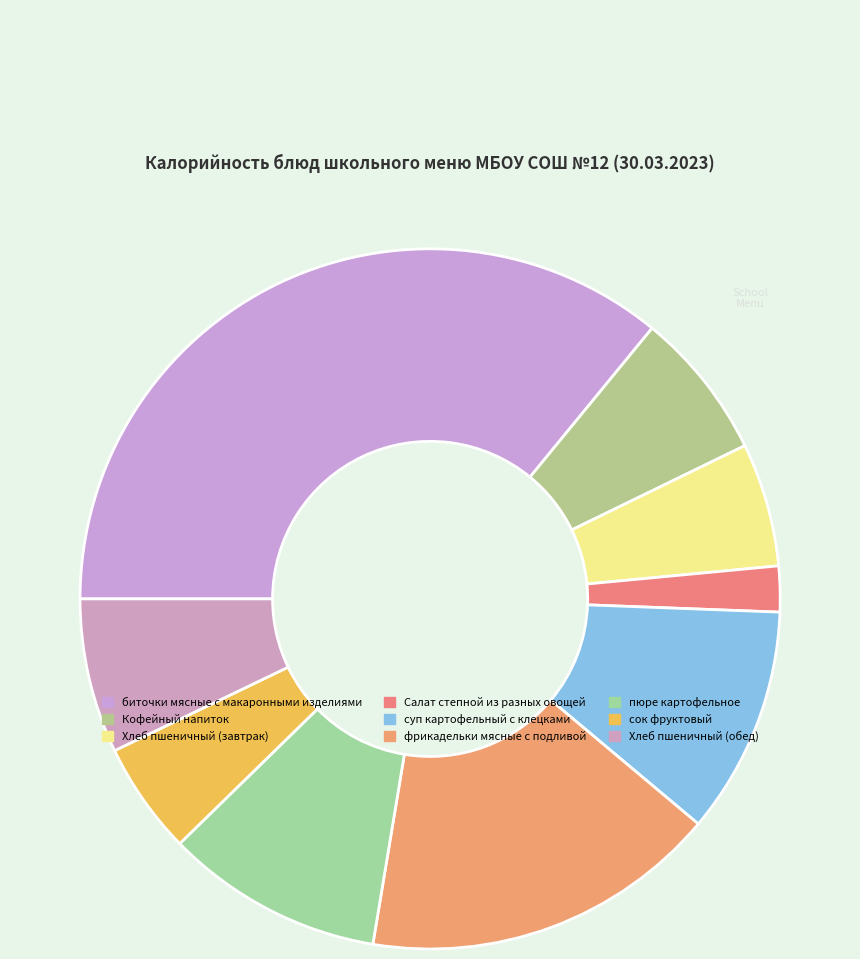

Count the number of slices in the pie.

9